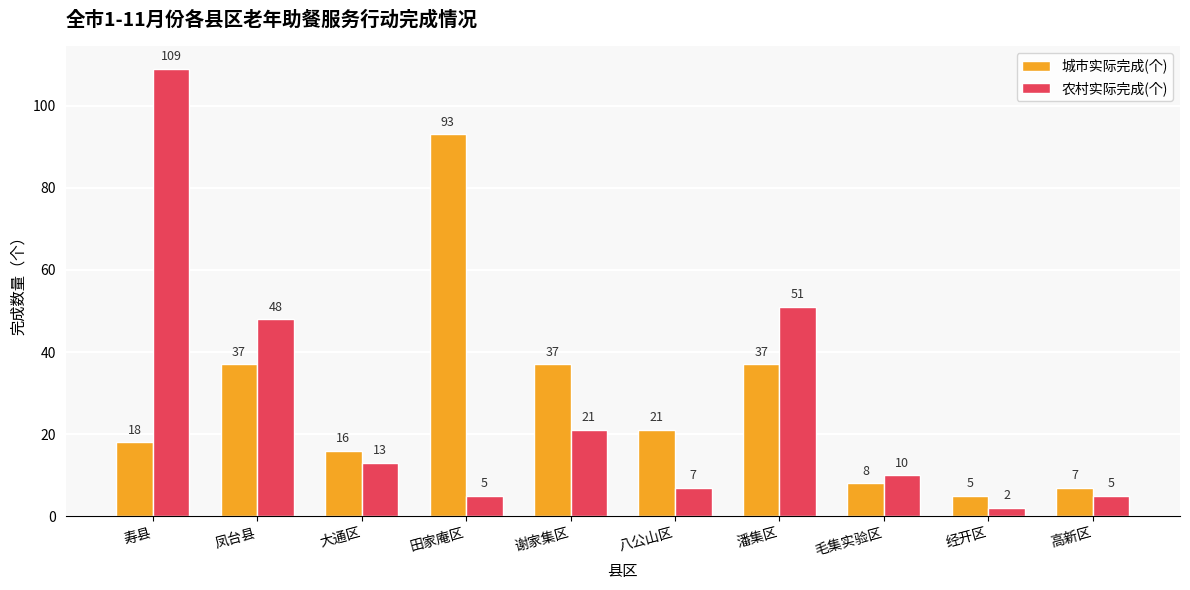

Which category has the lowest value in the 城市实际完成(个) series?

经开区